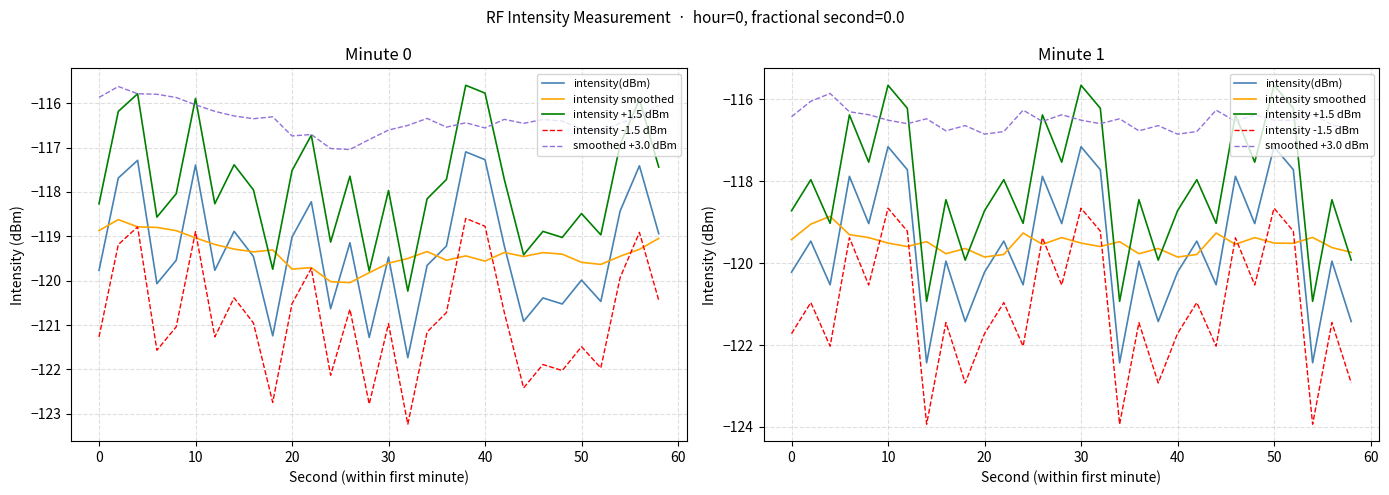

What is the average value of the intensity(dBm) series?

-119.6